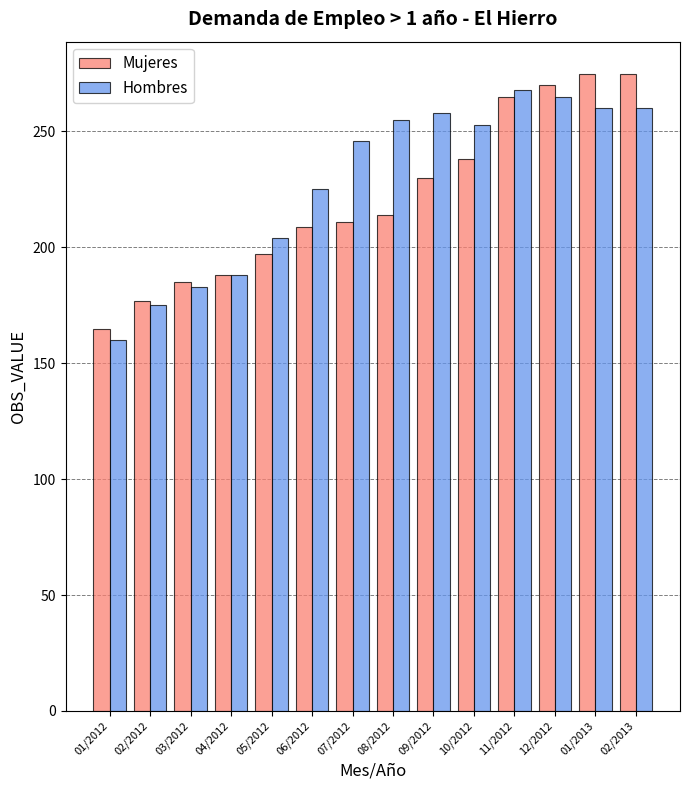

The Mujeres series shows 165 at 01/2012. True or false?

True